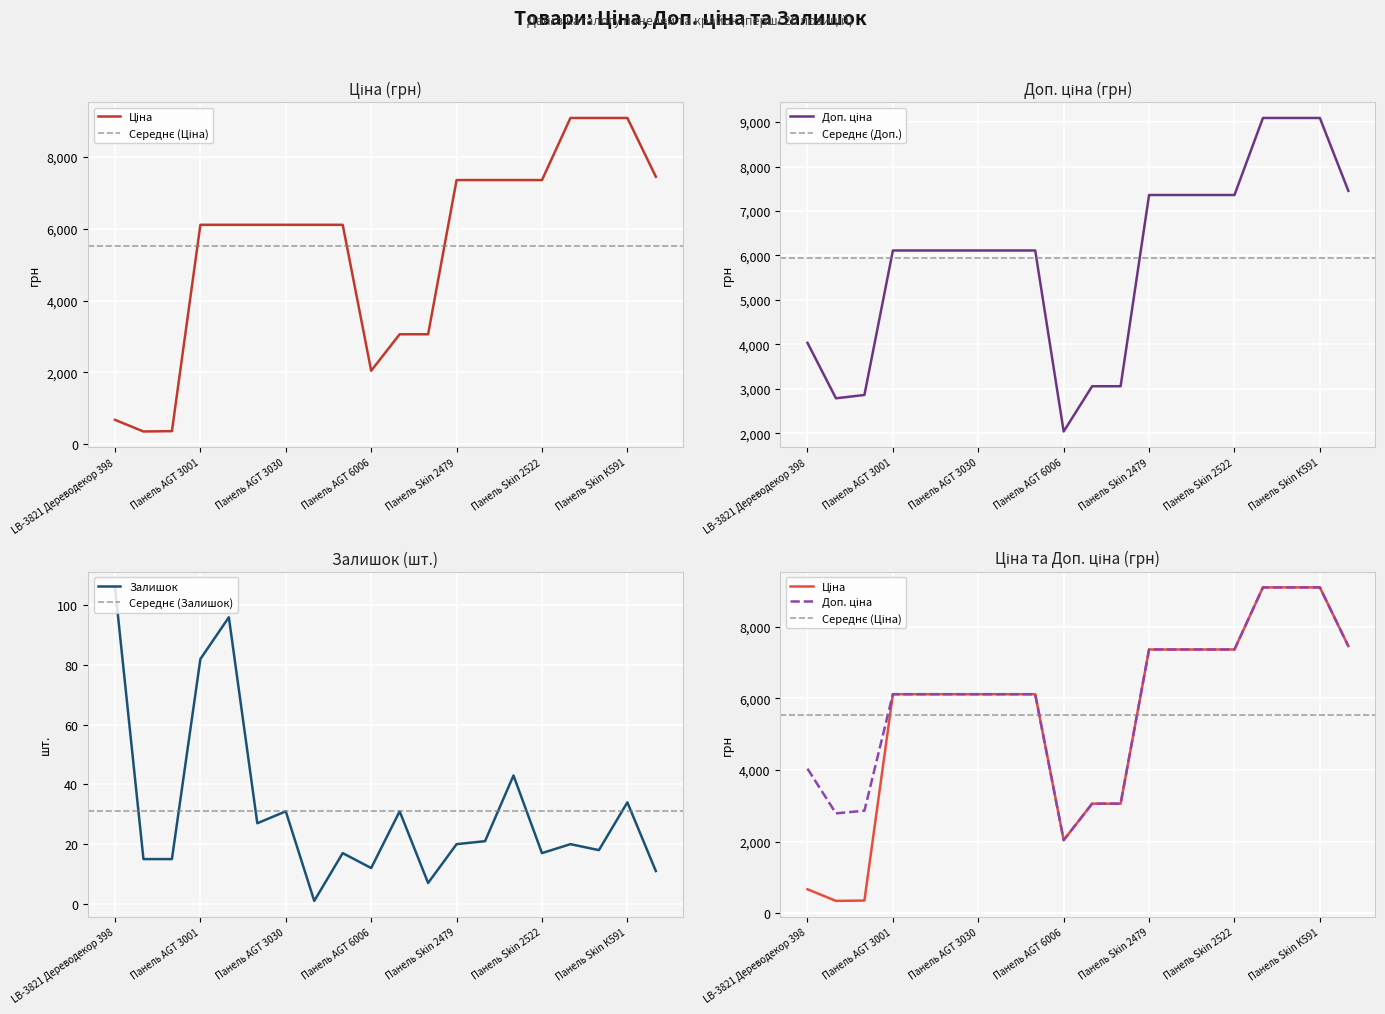

How many lines are shown in the chart?

3